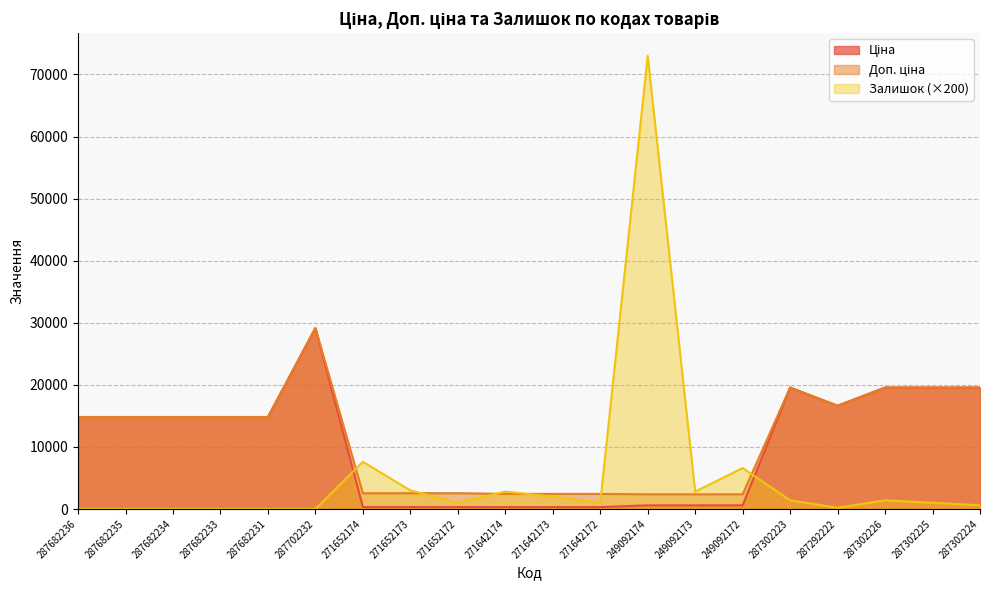

What is the value of the Доп. ціна point at the 20th from the left?

19564.9